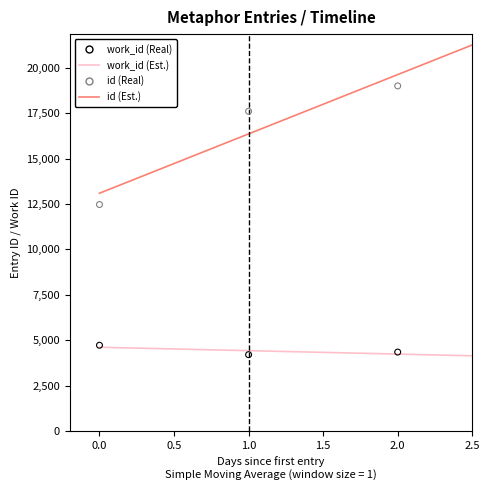

Is the value of work_id at 1.0 greater than the value of id at 0.0?

No